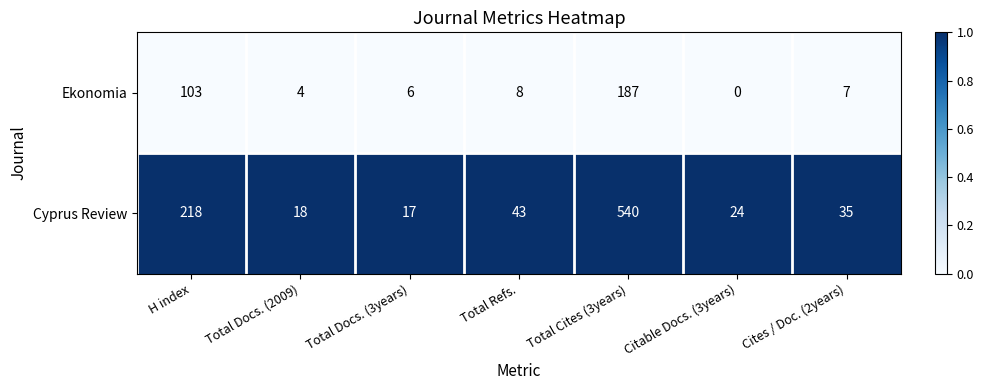

At which category is the sum across all series the highest?

Total Cites (3years)